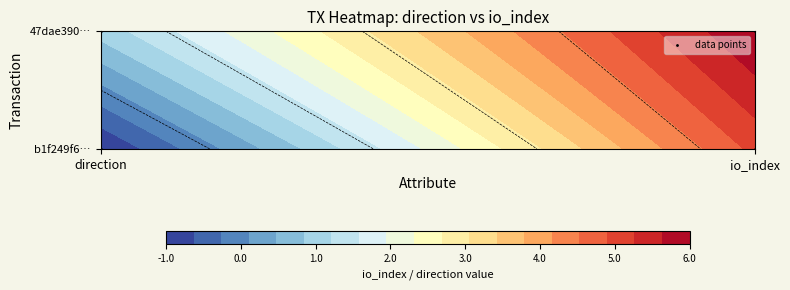

Reading left to right, extract all data points from this chart.

0	1	0	1